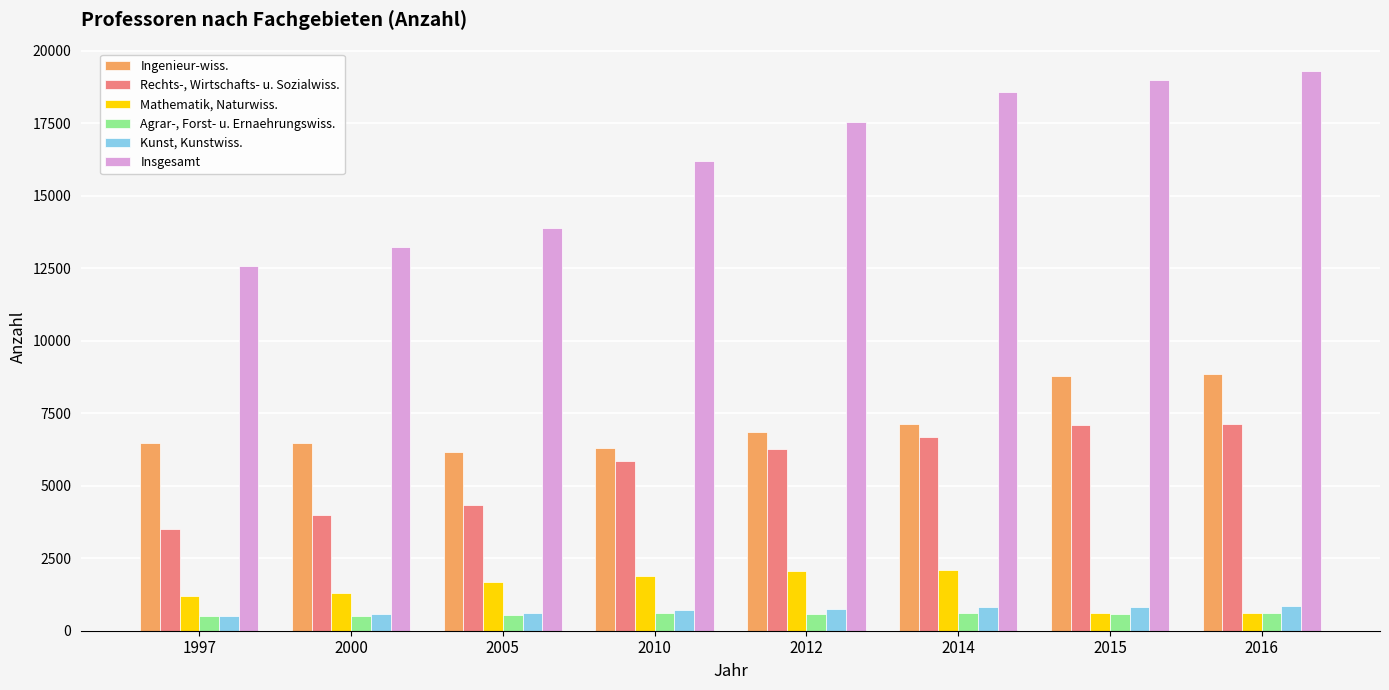

At 2005, list the series in order from smallest to largest.

Agrar-, Forst- u. Ernaehrungswiss., Kunst, Kunstwiss., Mathematik, Naturwiss., Rechts-, Wirtschafts- u. Sozialwiss., Ingenieur-wiss., Insgesamt